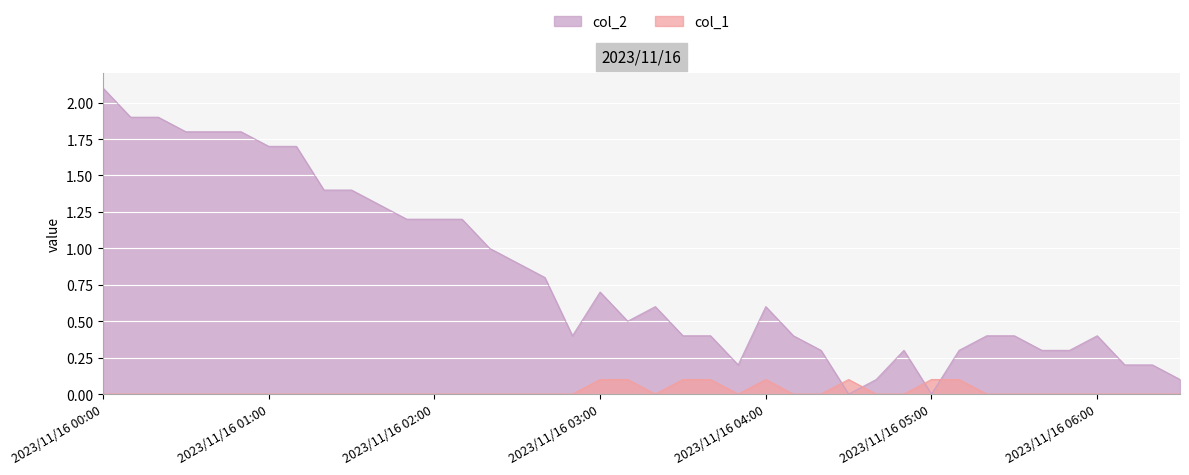

How many col_1 values are between 0 and 1?

40